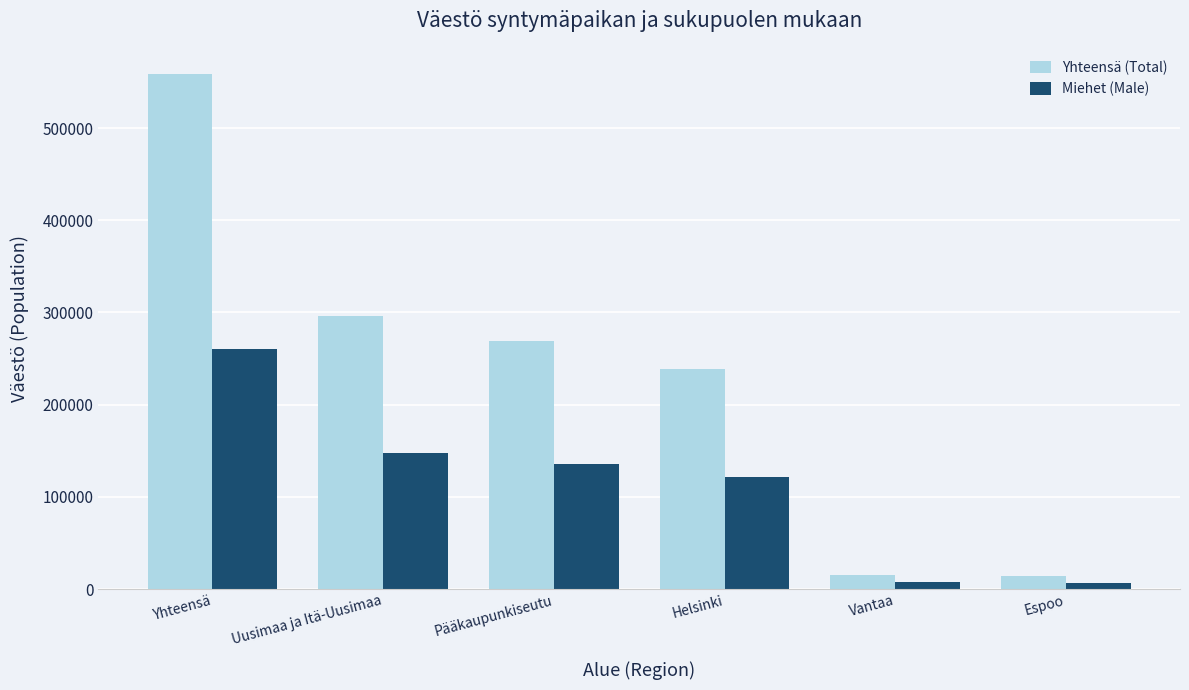

Which category has the highest value across all series?

Yhteensä